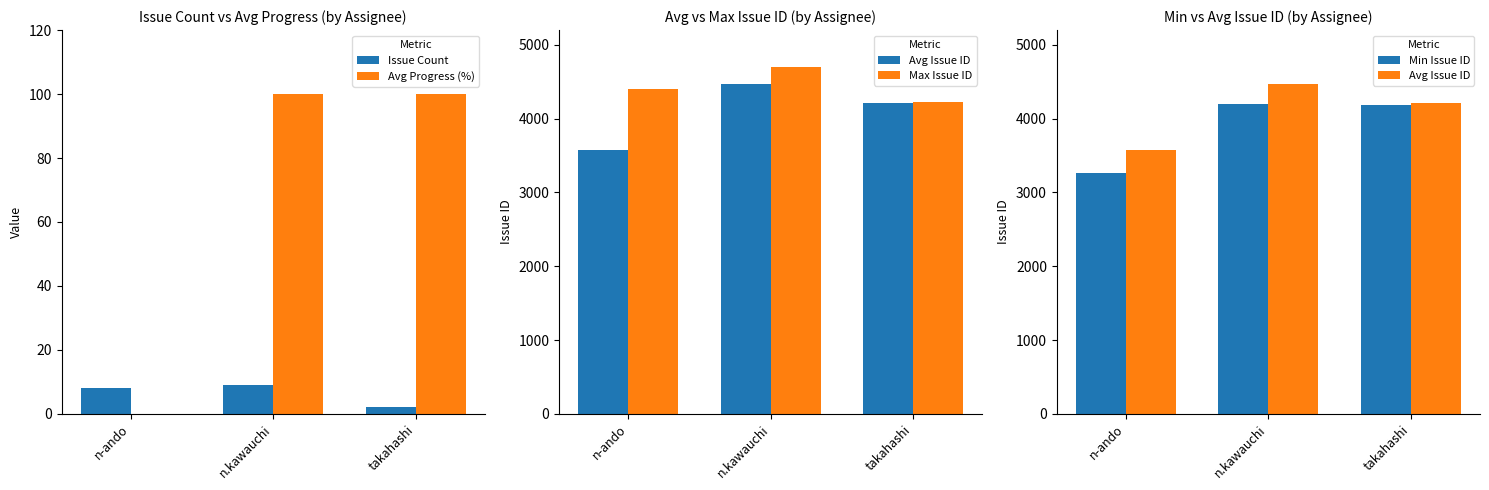

Is the value of Issue Count at n-ando greater than the value of Avg Progress (%) at takahashi?

No